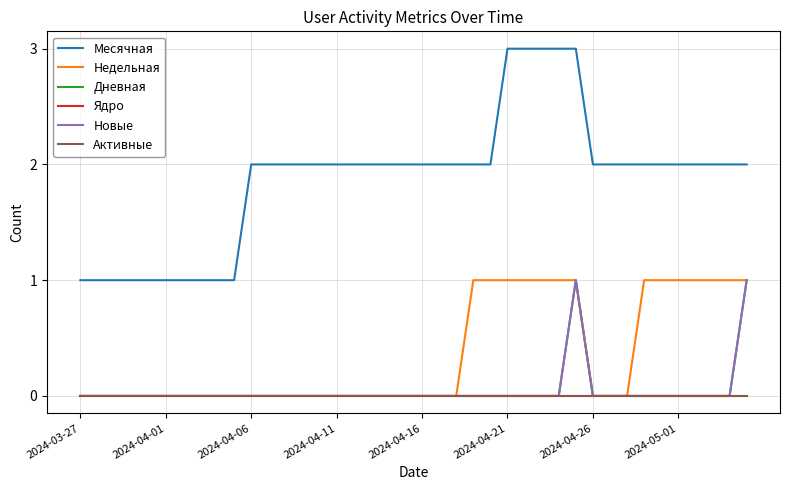

Does the chart have visible grid lines?

Yes